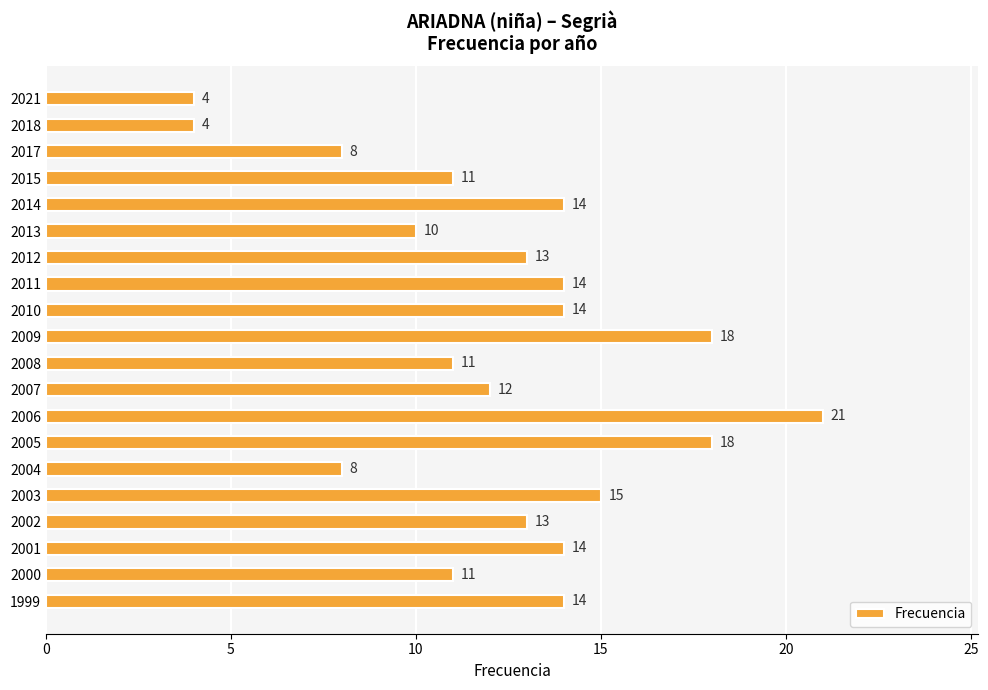

At which label is the value closest to 12?

2007